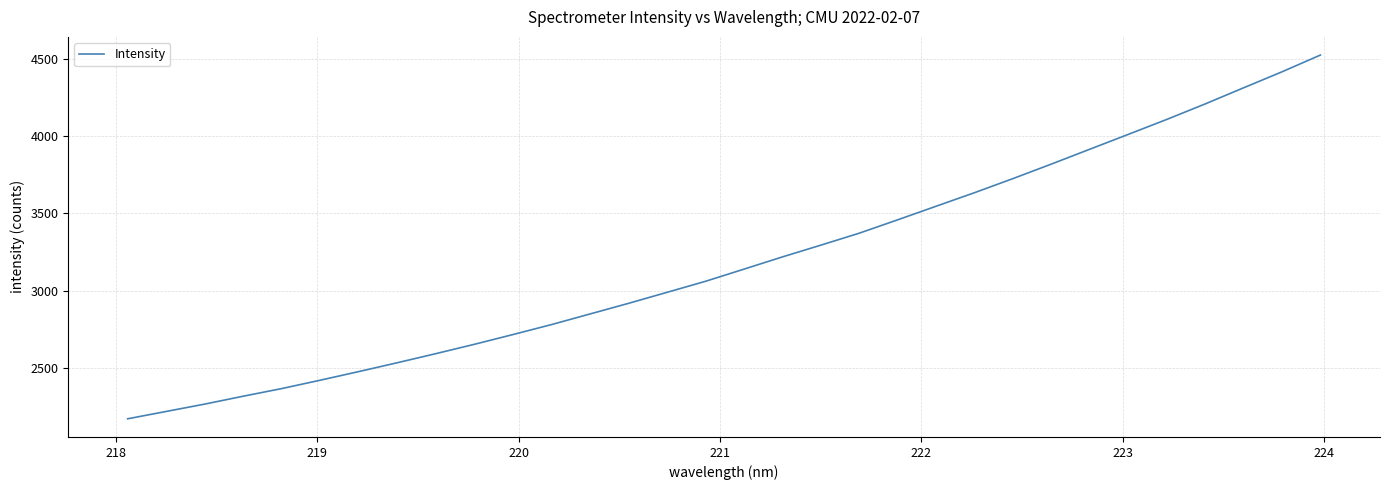

What is the smallest value displayed?

2172.6